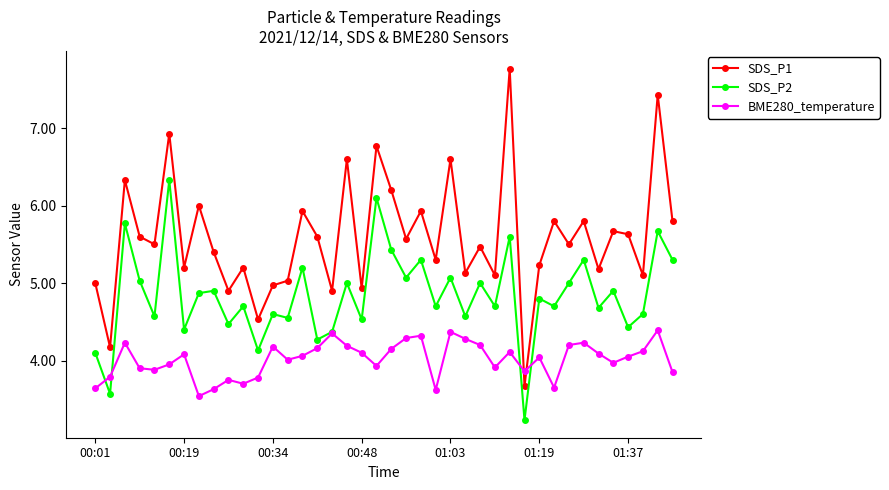

What is the value of the SDS_P2 point at the 5th from the left?

4.6